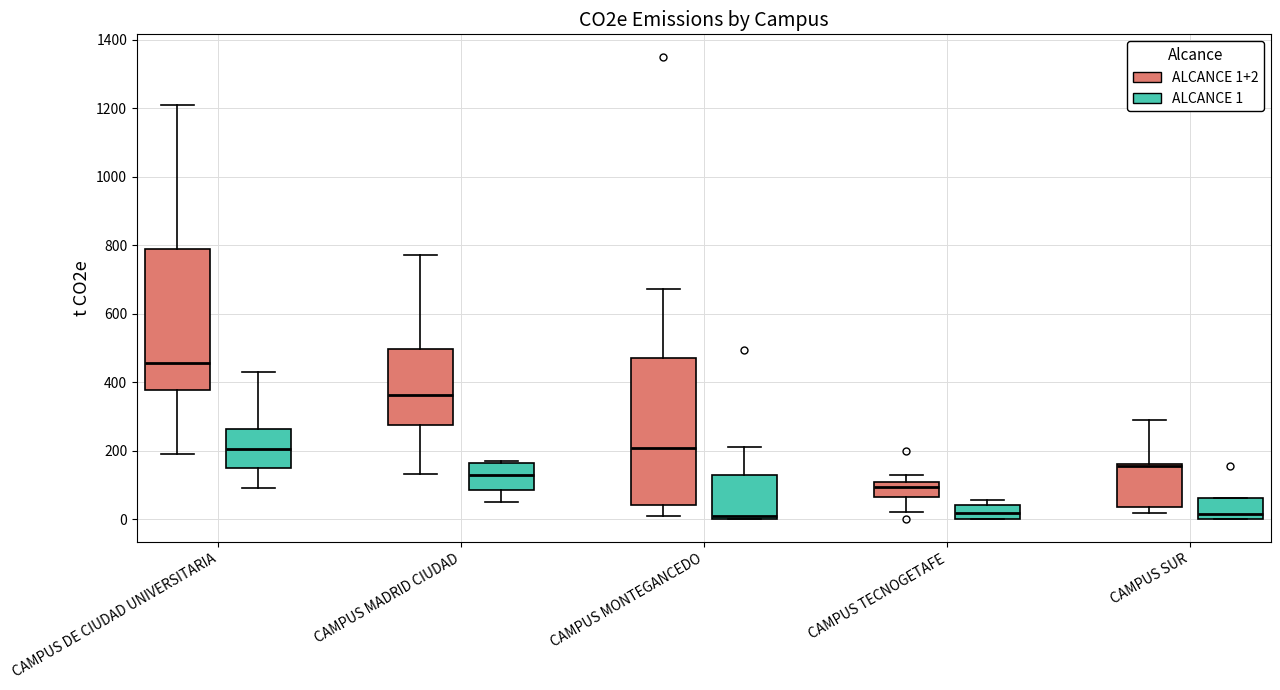

Reading left to right, read every box against the y-axis: the position of its median line, the range the box covers, and the ends of its whiskers. The values are not printed on the chart, so give them approximately, as read against the axis.

CAMPUS DE CIUDAD UNIVERSITARIA (ALCANCE 1+2): median 460, box 380 to 780, whiskers 200 to 1200
CAMPUS DE CIUDAD UNIVERSITARIA (ALCANCE 1): median 200, box 140 to 260, whiskers 100 to 420
CAMPUS MADRID CIUDAD (ALCANCE 1+2): median 360, box 280 to 500, whiskers 140 to 780
CAMPUS MADRID CIUDAD (ALCANCE 1): median 120, box 80 to 160, whiskers 40 to 160 (just above the box's upper edge)
CAMPUS MONTEGANCEDO (ALCANCE 1+2): median 200, box 40 to 480, whiskers 0 to 680
CAMPUS MONTEGANCEDO (ALCANCE 1): median 0 (just above the box's lower edge), box 0 to 120, whiskers 0 to 220
CAMPUS TECNOGETAFE (ALCANCE 1+2): median 100 (inside the box), box 60 to 100, whiskers 20 to 120
CAMPUS TECNOGETAFE (ALCANCE 1): median 20, box 0 to 40, whiskers 0 to 60
CAMPUS SUR (ALCANCE 1+2): median 160 (just below the box's upper edge), box 40 to 160, whiskers 20 to 280
CAMPUS SUR (ALCANCE 1): median 20, box 0 to 60, whiskers 0 to 60